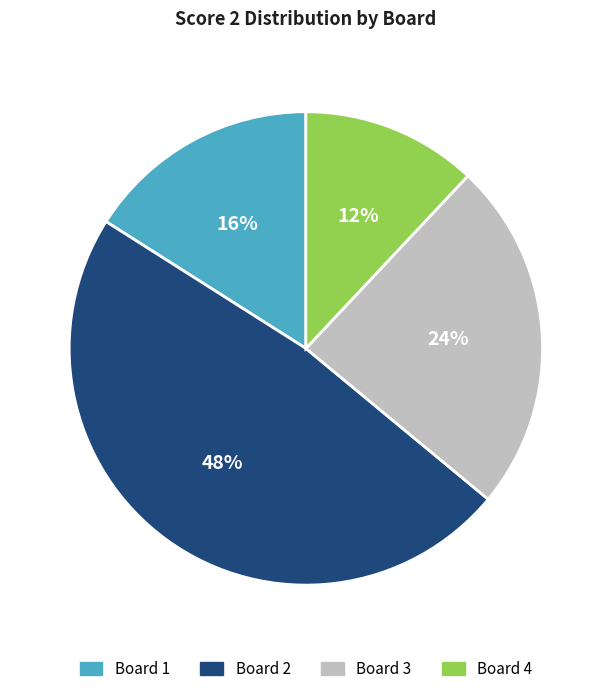

Is it true that Board 2 is 56% of the pie?

False